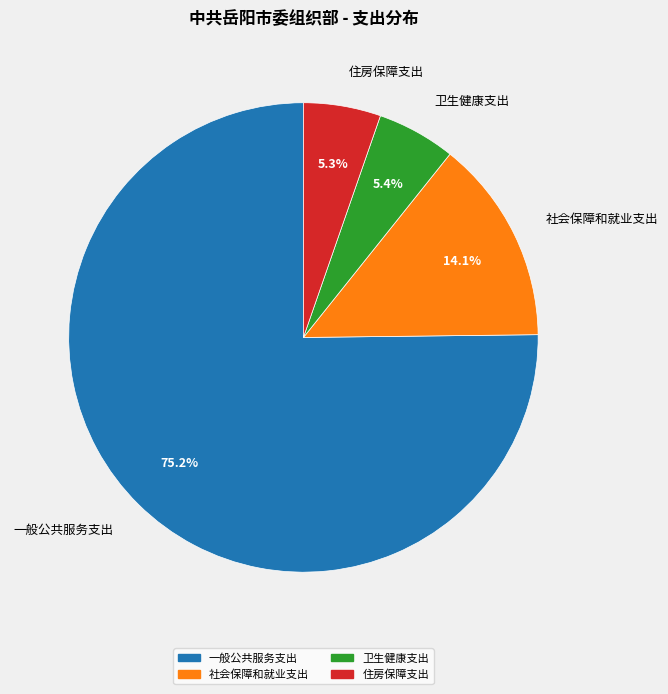

What percentage is NOT represented by 卫生健康支出?

94.6%